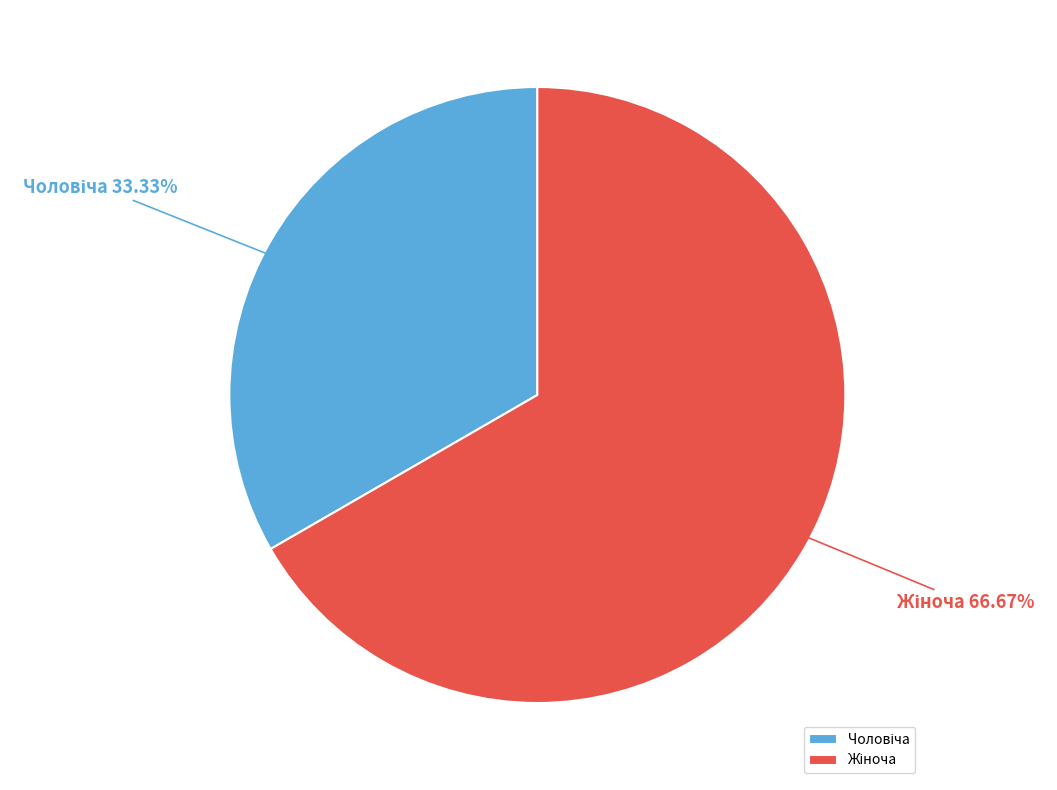

Does any single category account for the majority?

Yes